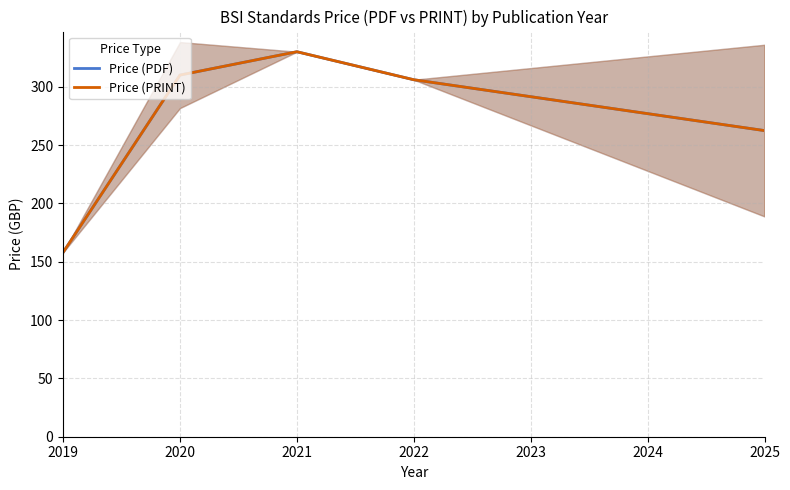

True or false: Price (PDF) has a value of 330.0 at 2021.

True